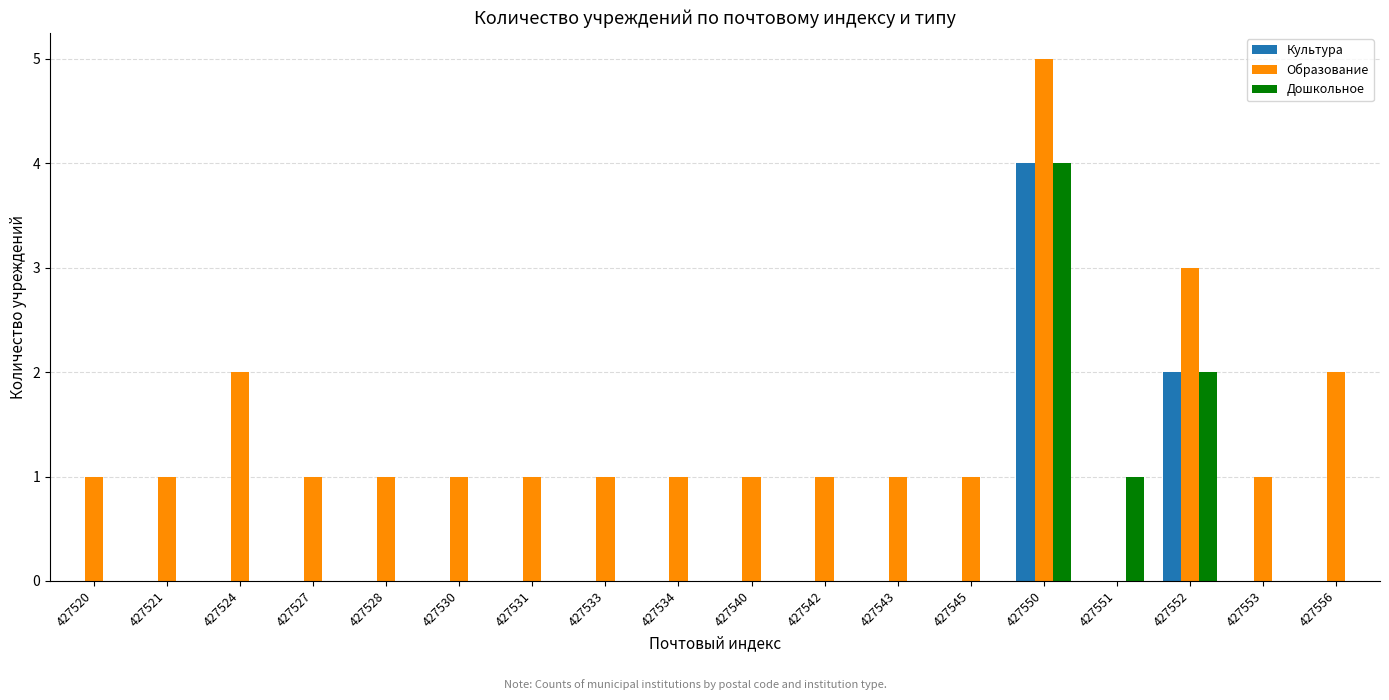

Is it true that Образование equals 3 at 427556?

False